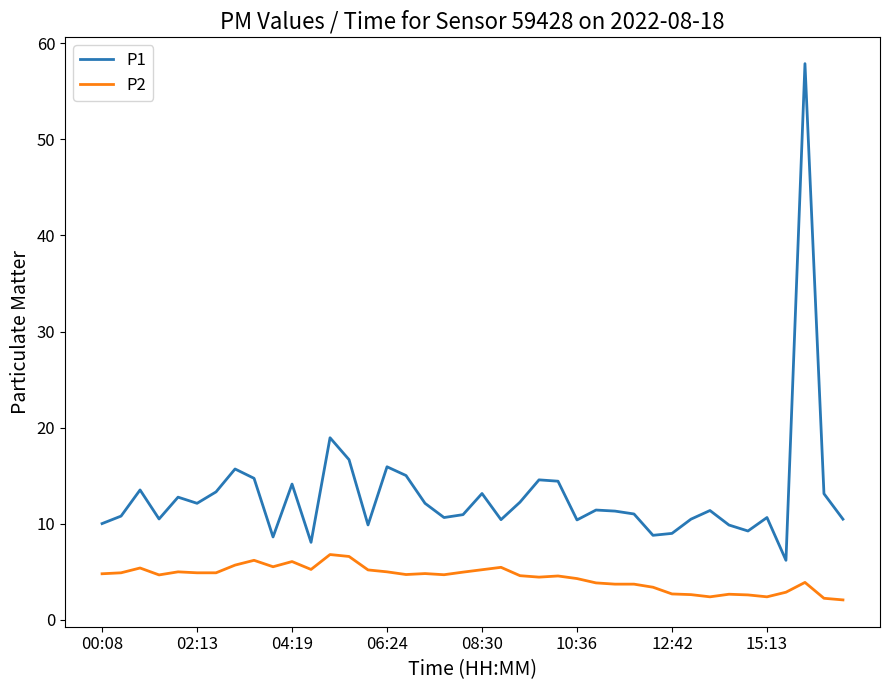

Rank the series by their maximum value, from lowest to highest.

P2, P1